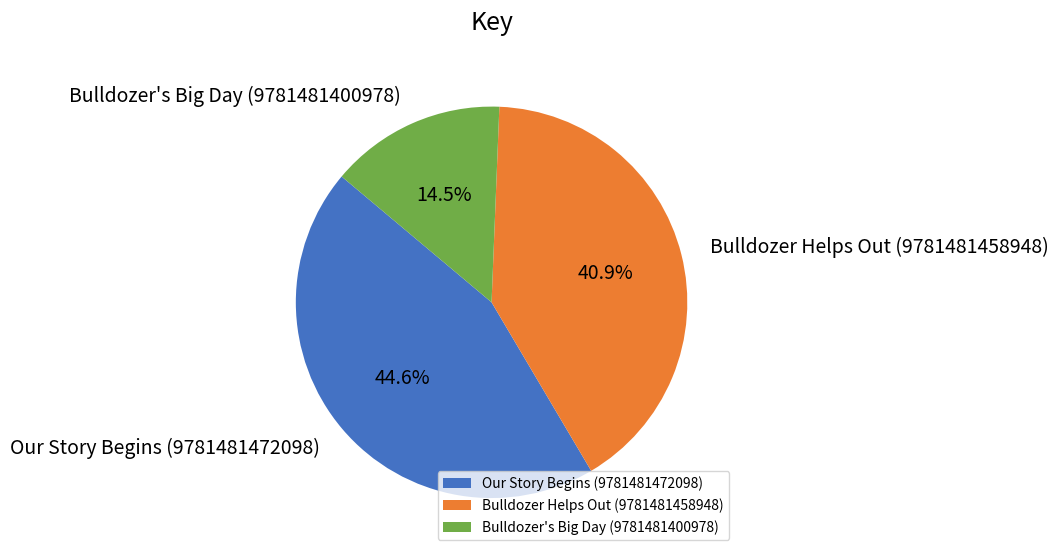

To the nearest percent, what portion does Bulldozer Helps Out (9781481458948) represent?

41%